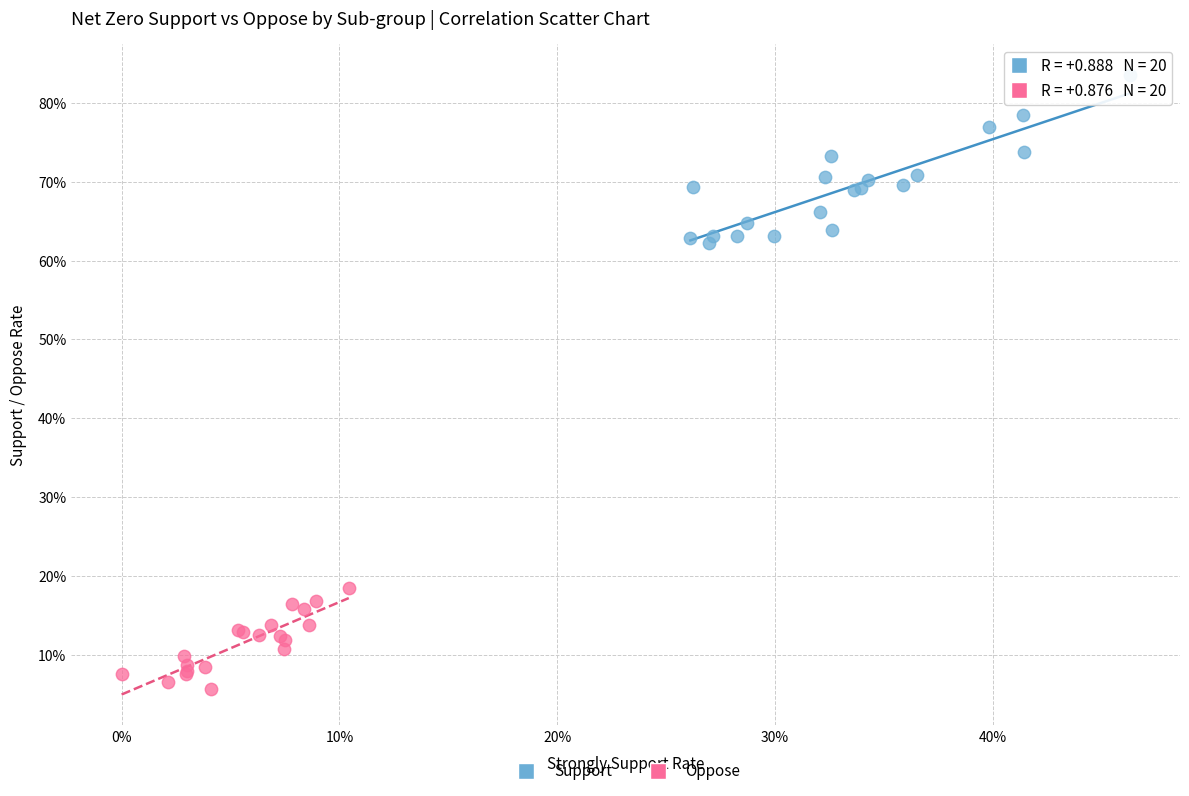

Which series has the widest spread of Y values?

Support